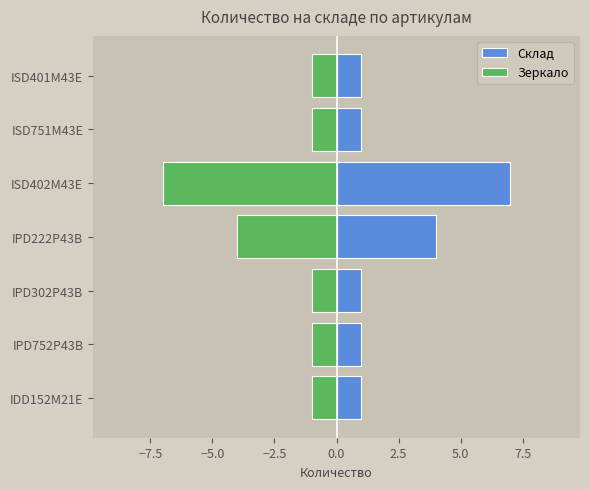

Count the number of categories in the chart.

7